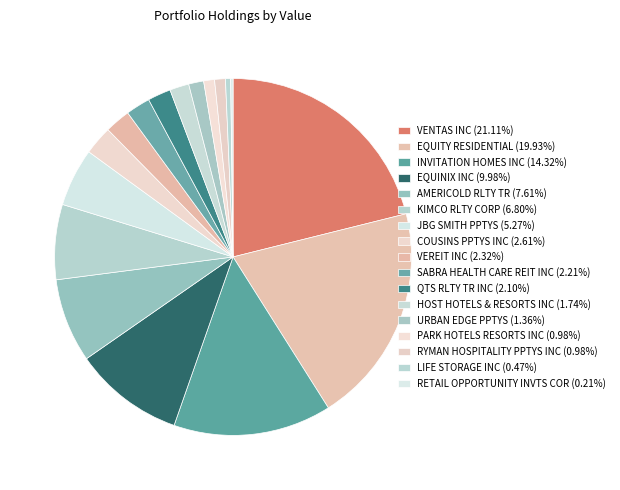

How many segments does this pie chart have?

17